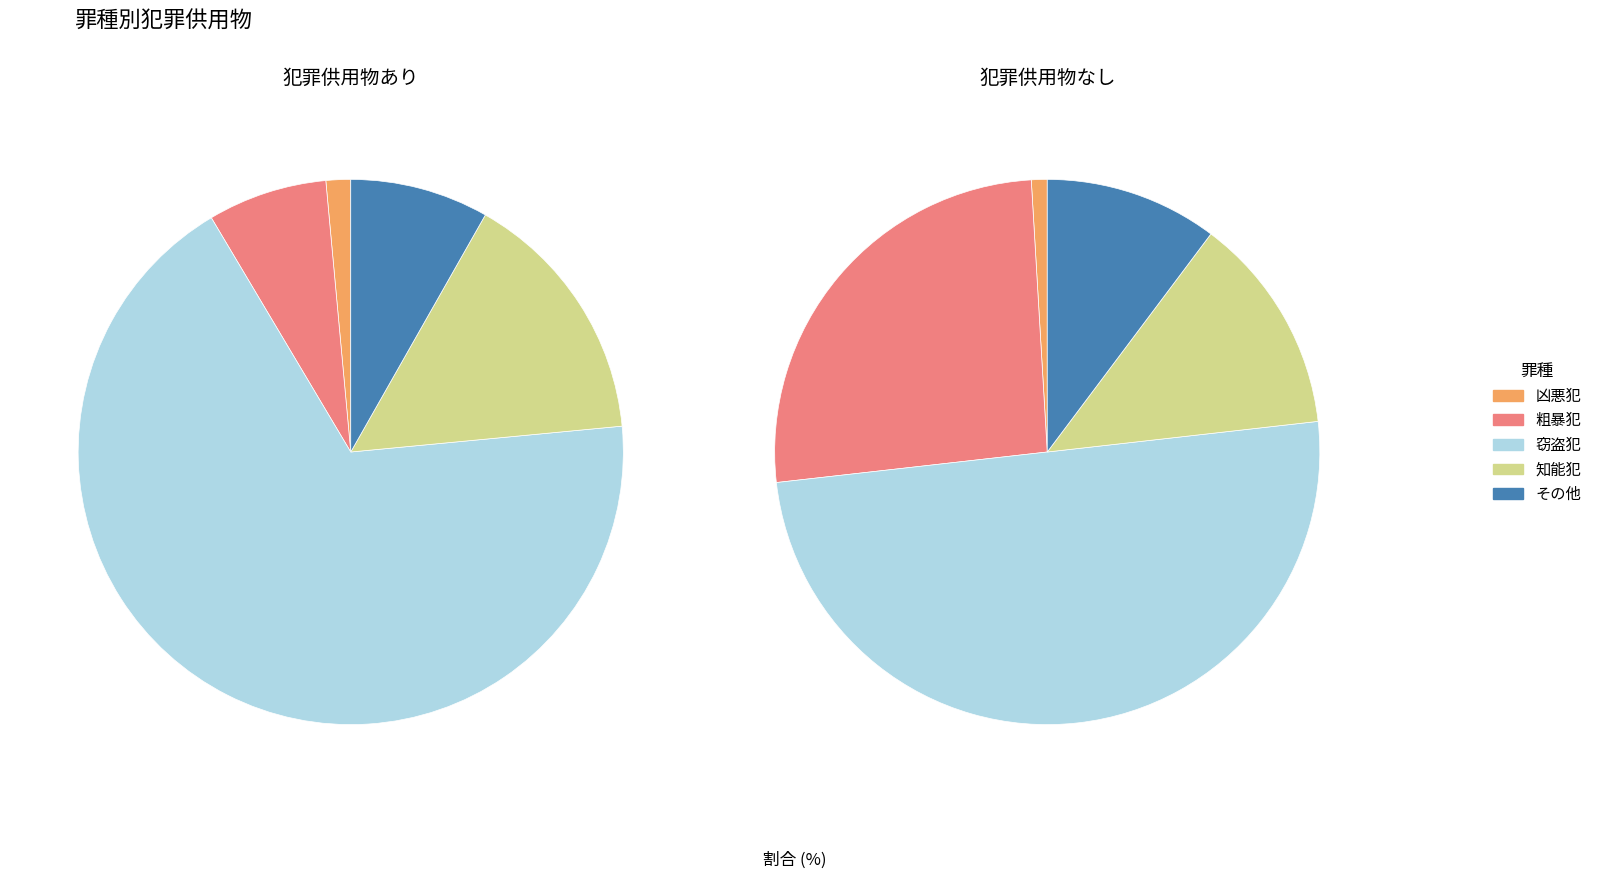

Is the sum of 粗暴犯 and 風俗犯 greater than half?

No